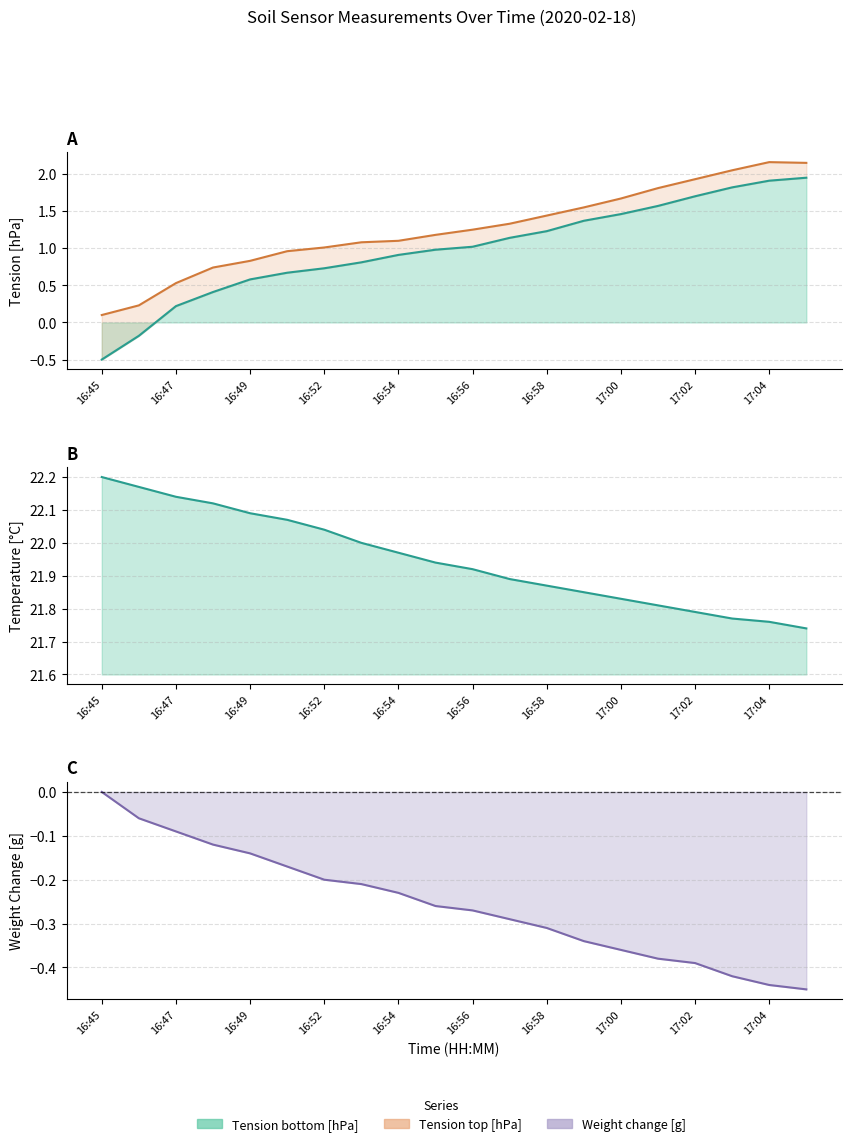

How many series are shown in this chart?

4